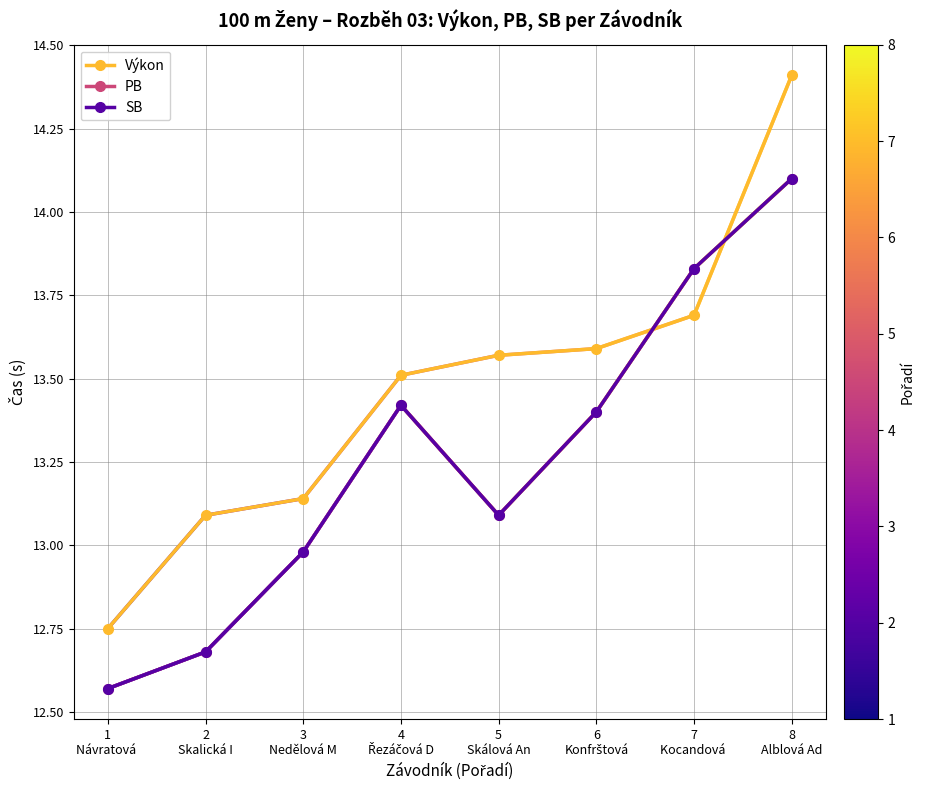

What is the label of the 2nd point from the left?

2
Skalická I